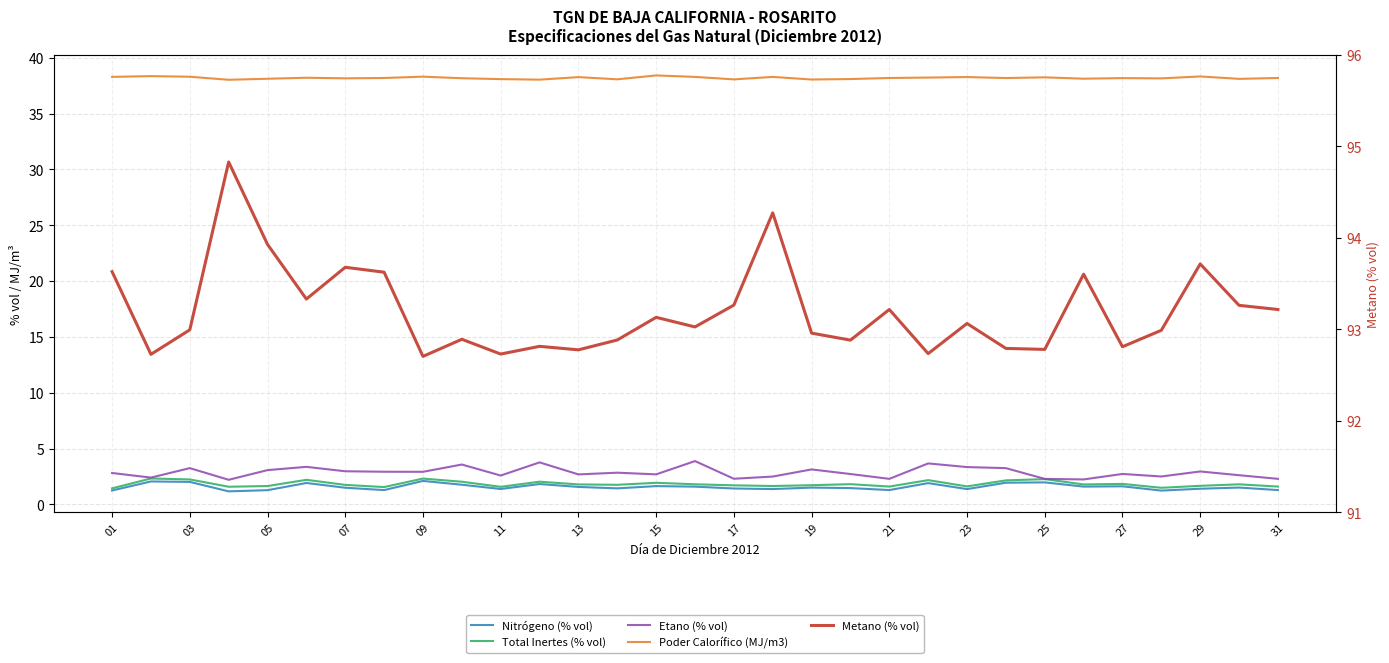

True or false: Total Inertes (% vol) and Poder Calorífico (MJ/m3) intersect in this chart.

False